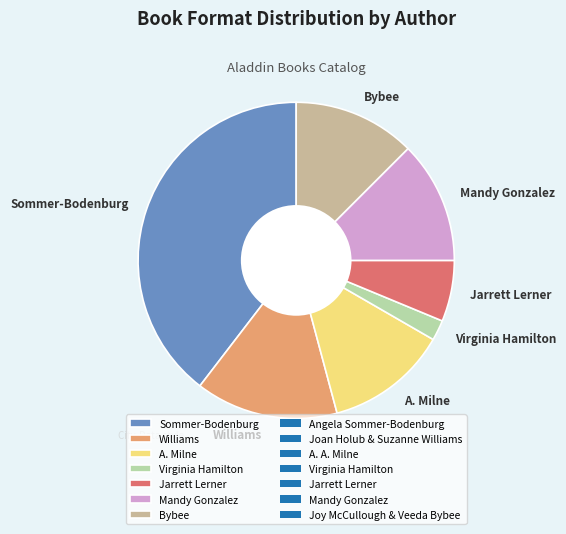

True or false: Williams accounts for 15% of the total.

True